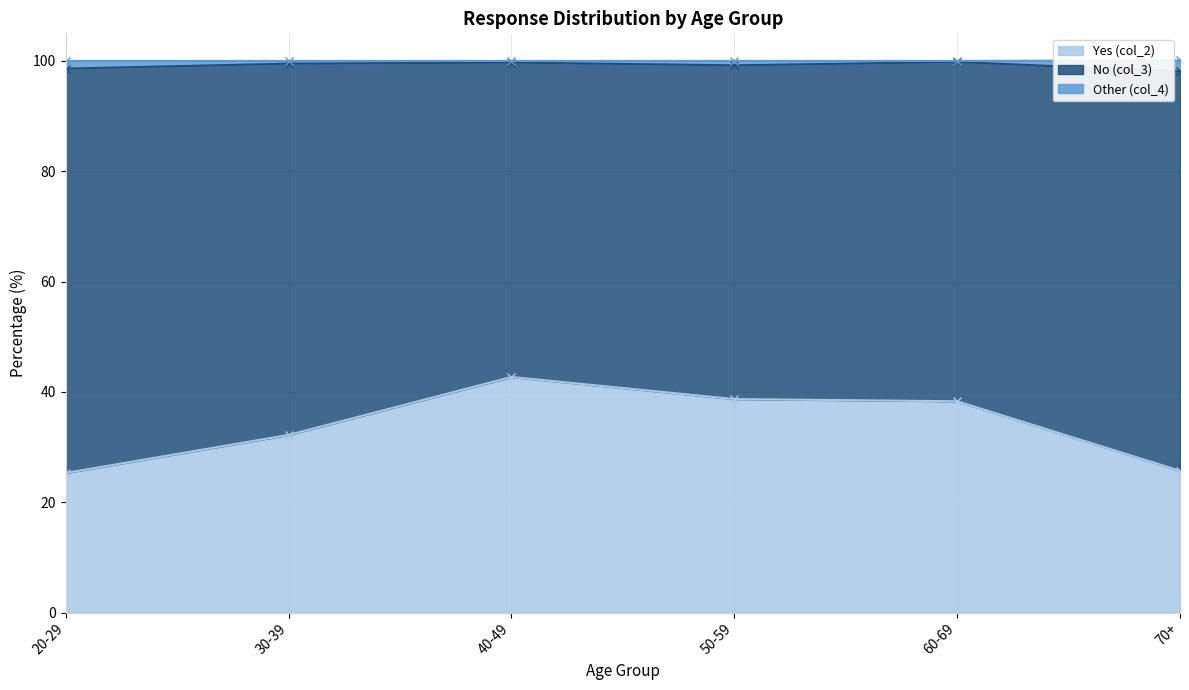

The value of Yes (col_2) at 60-69 is 38.3. True or false?

True